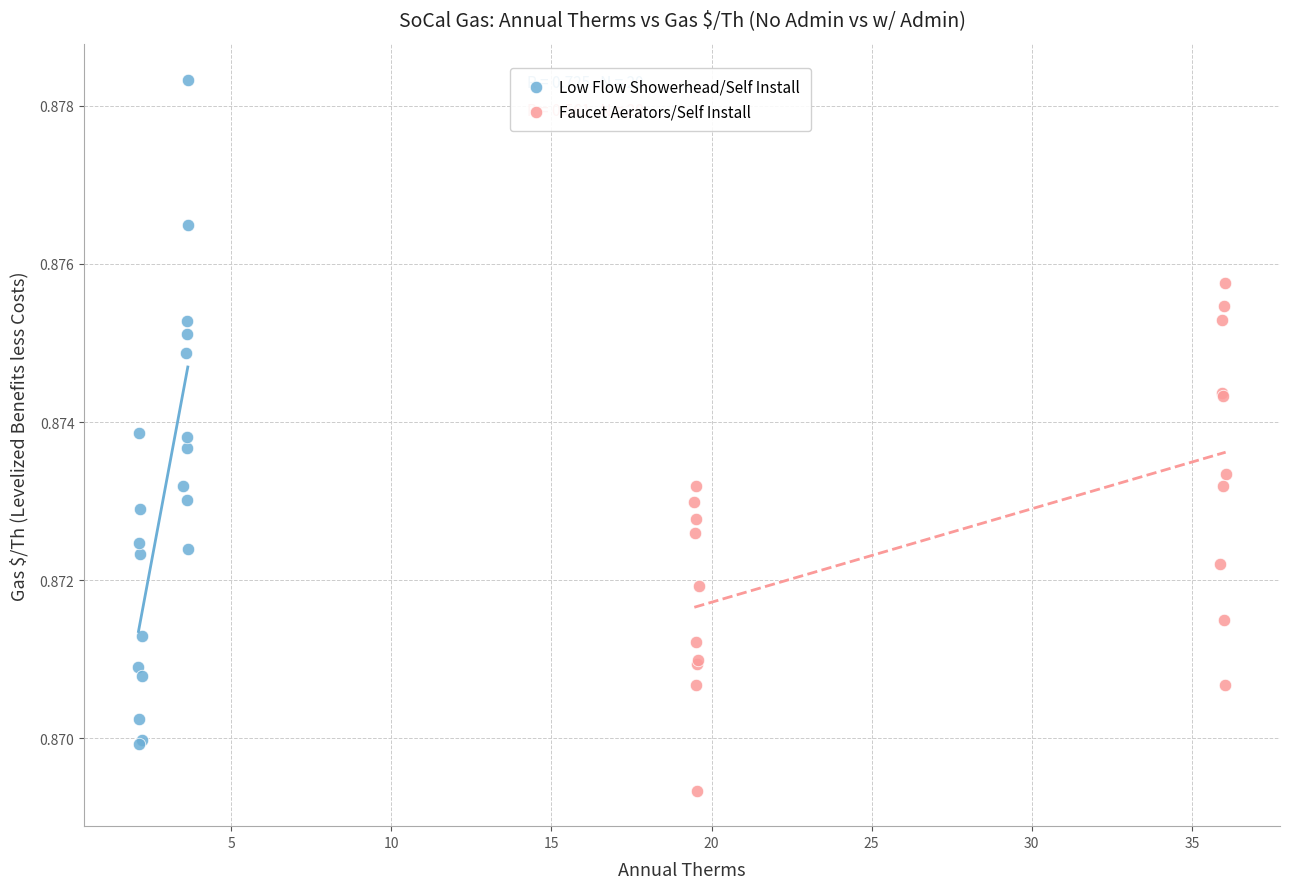

Which series has the widest spread of Y values?

Low Flow Showerhead/Self Install